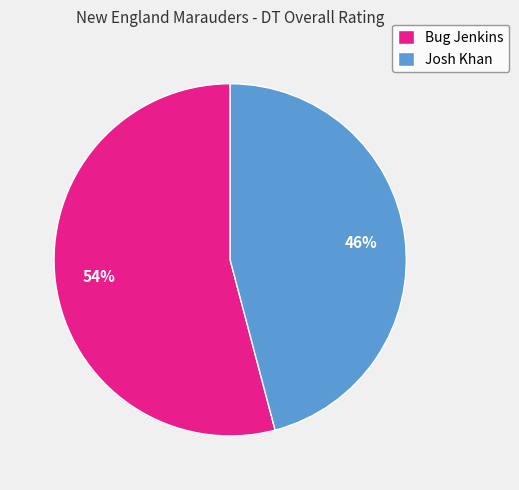

Do Josh Khan and Bug Jenkins together represent more than half of the pie?

Yes